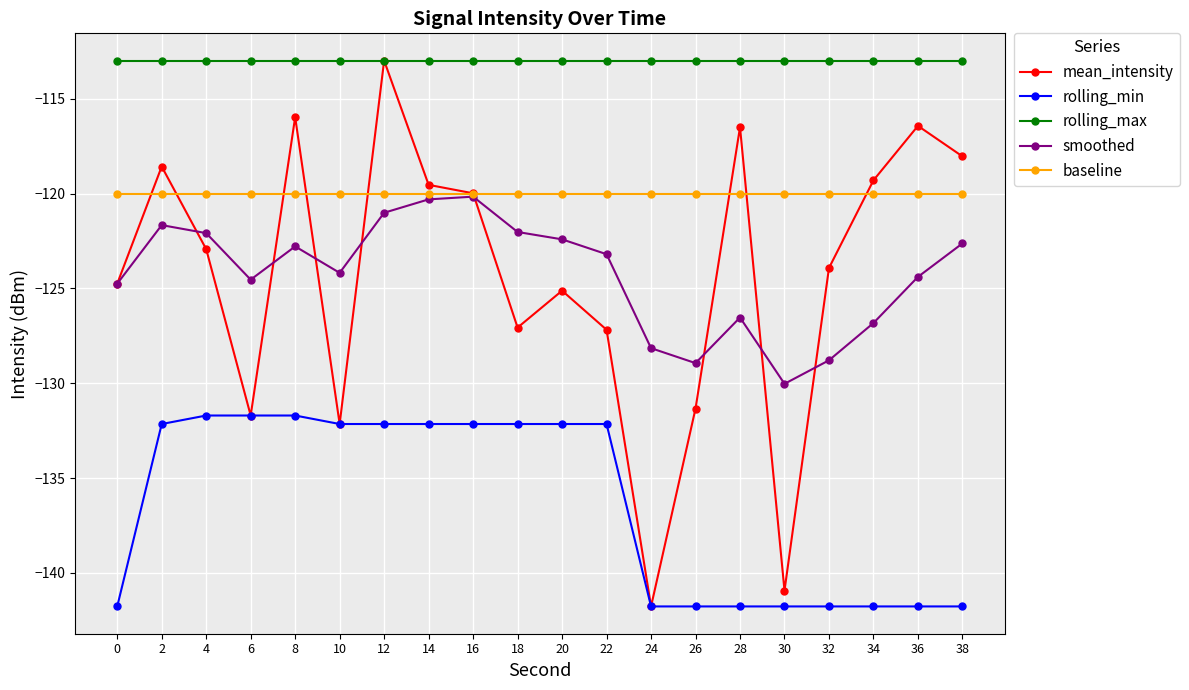

What is the sum of all smoothed values?

-2485.3